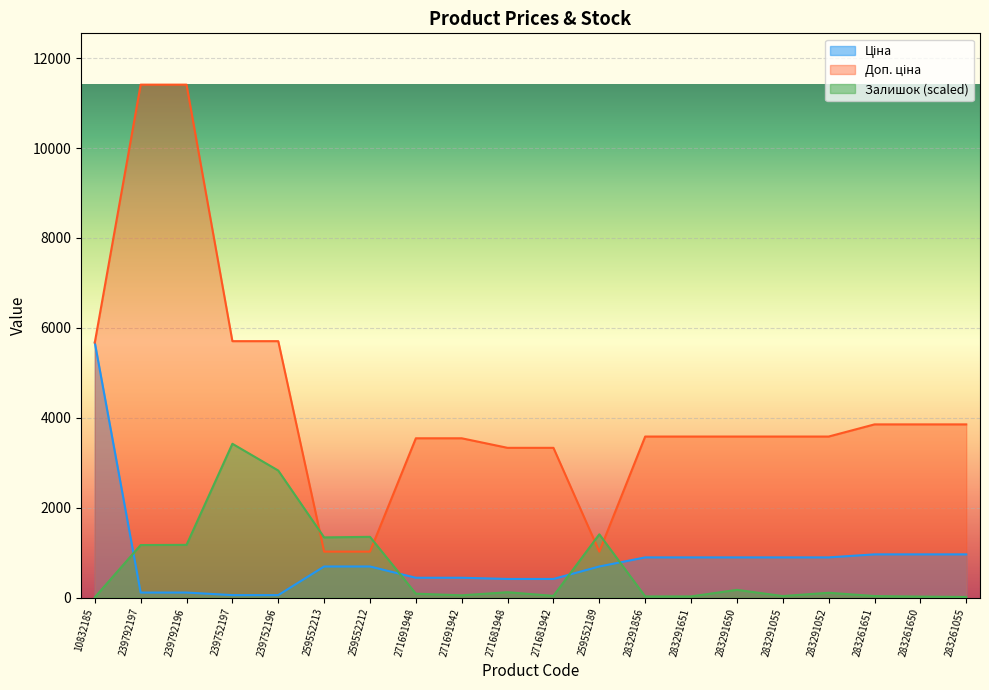

At which category does Залишок reach its first local valley?

259552213